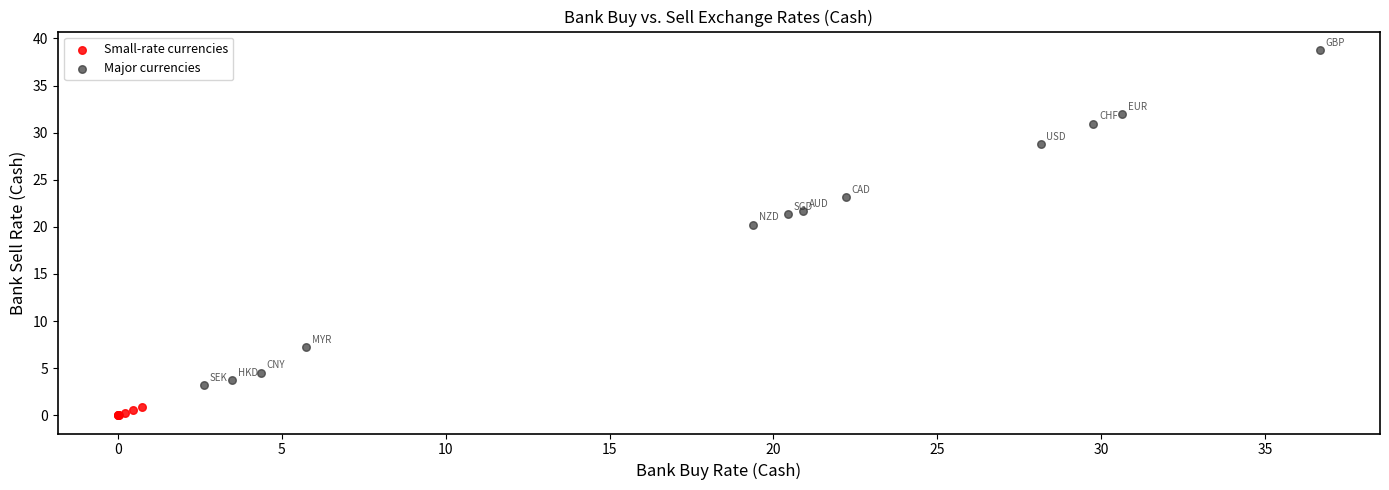

Which series has the largest Y range (max minus min)?

Major currencies